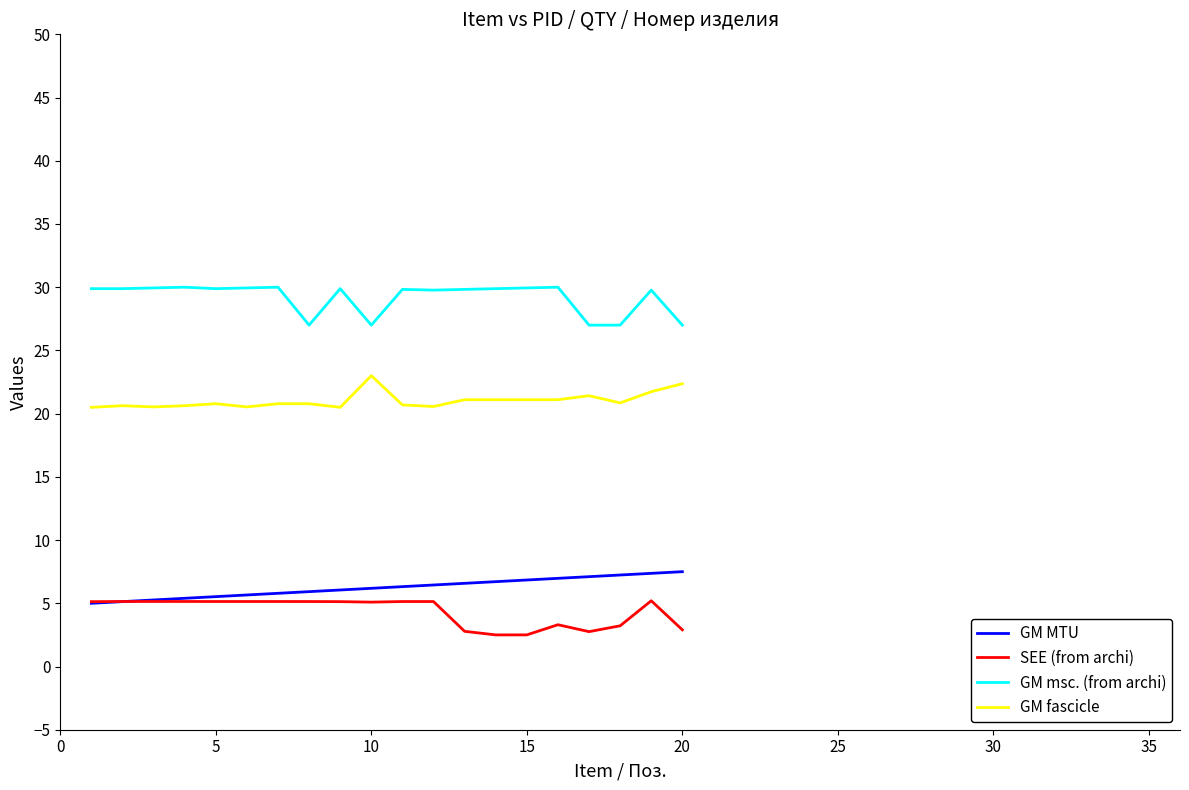

What is the minimum value shown in the chart?

2.5